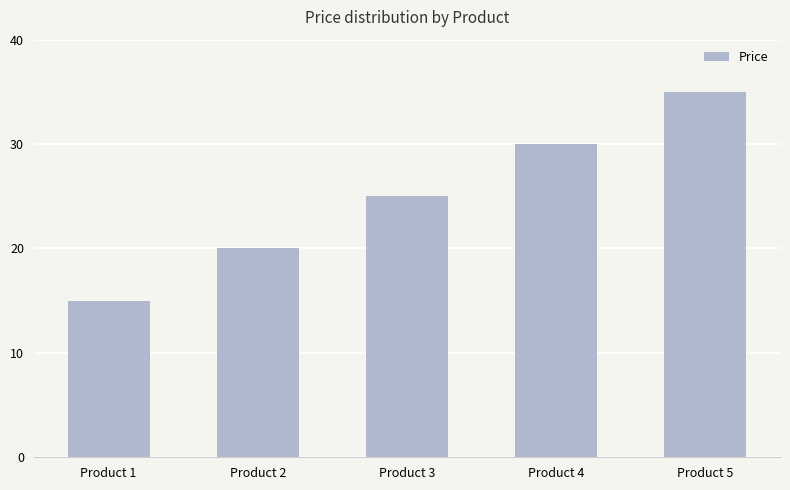

What is the maximum value shown in the chart?

35